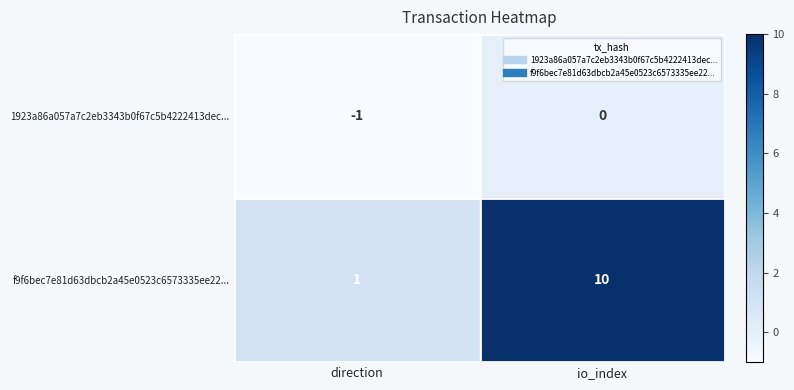

List the labels in order of 1923a86a057a7c2eb3343b0f67c5b4222413dec... value, largest first.

io_index, direction